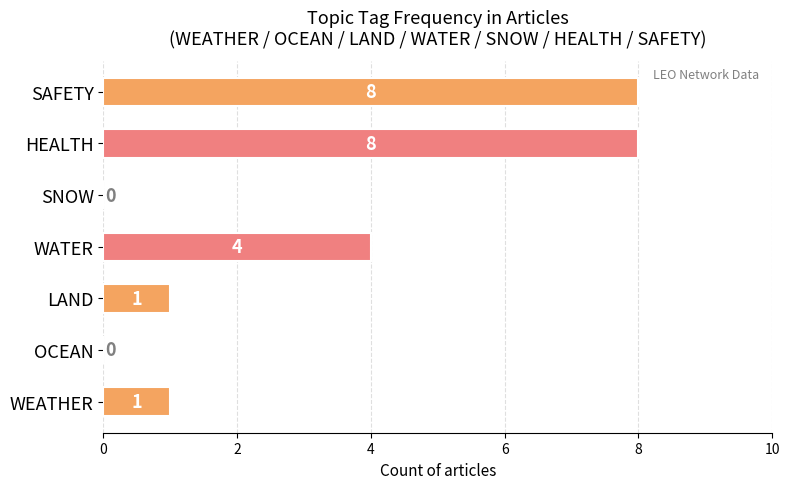

Reading bottom to top, extract all data points from this chart.

WEATHER=1	OCEAN=0	LAND=1	WATER=4	SNOW=0	HEALTH=8	SAFETY=8